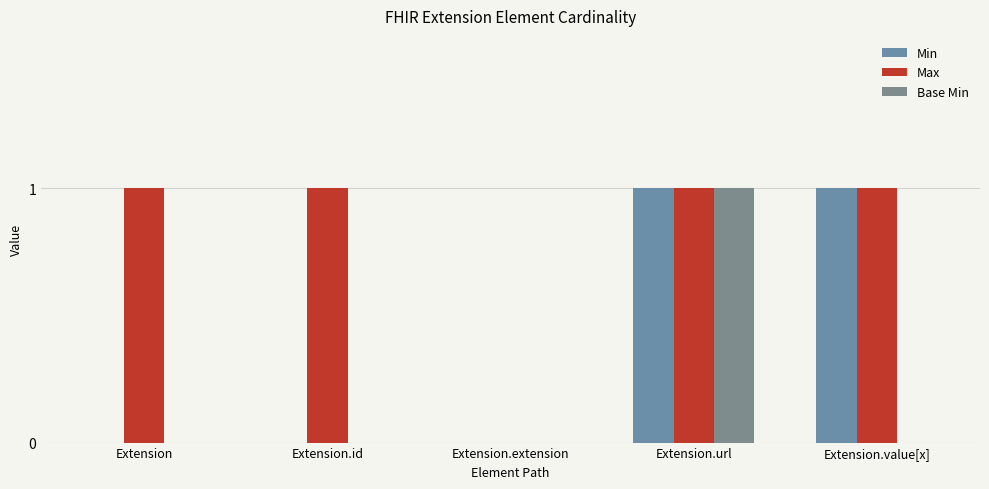

Count the number of categories in the chart.

5